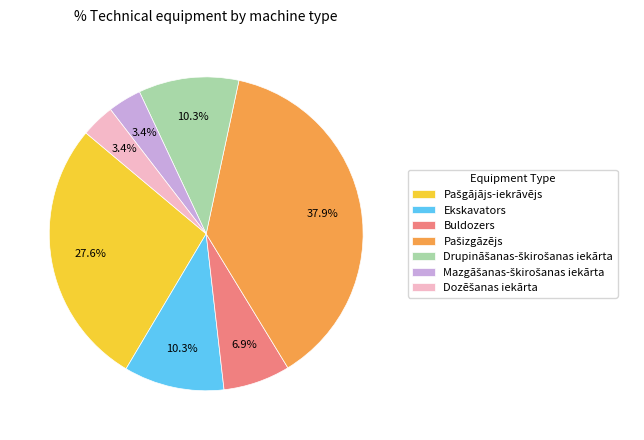

Count the number of slices in the pie.

7